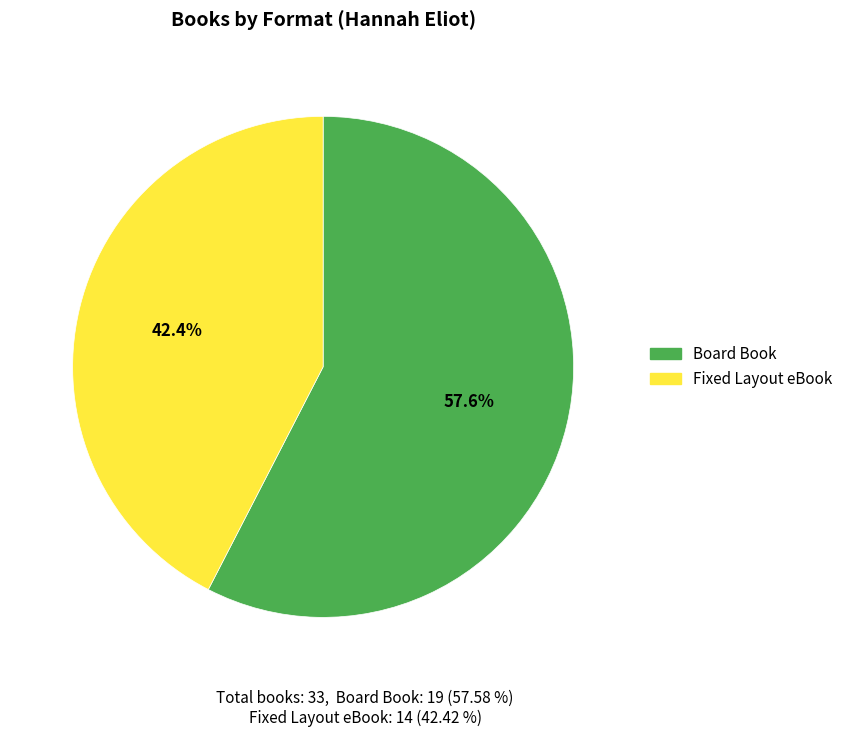

What portion of the pie excludes Board Book?

42.4%